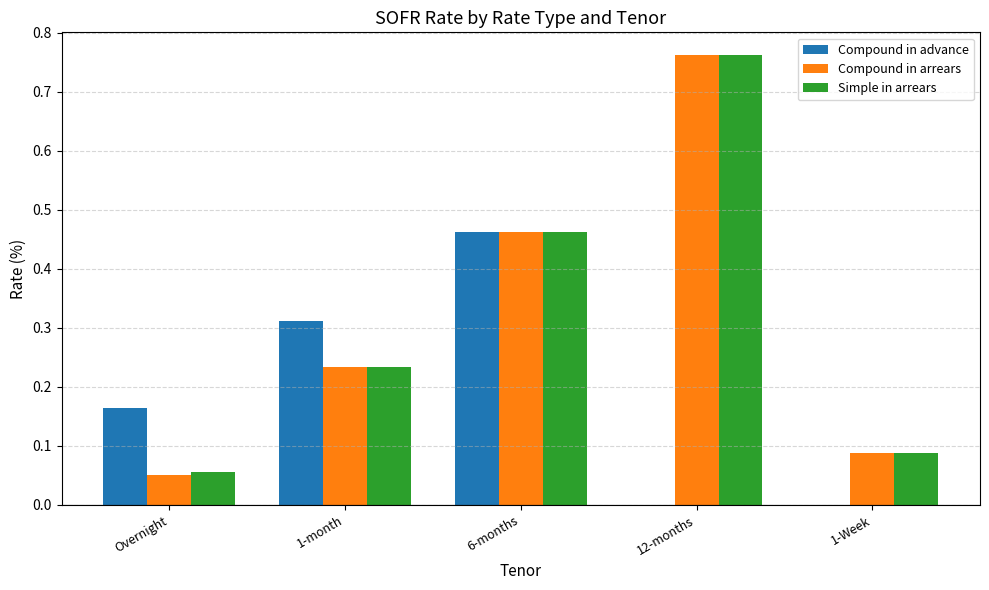

Which label corresponds to the largest value in the chart?

12-months